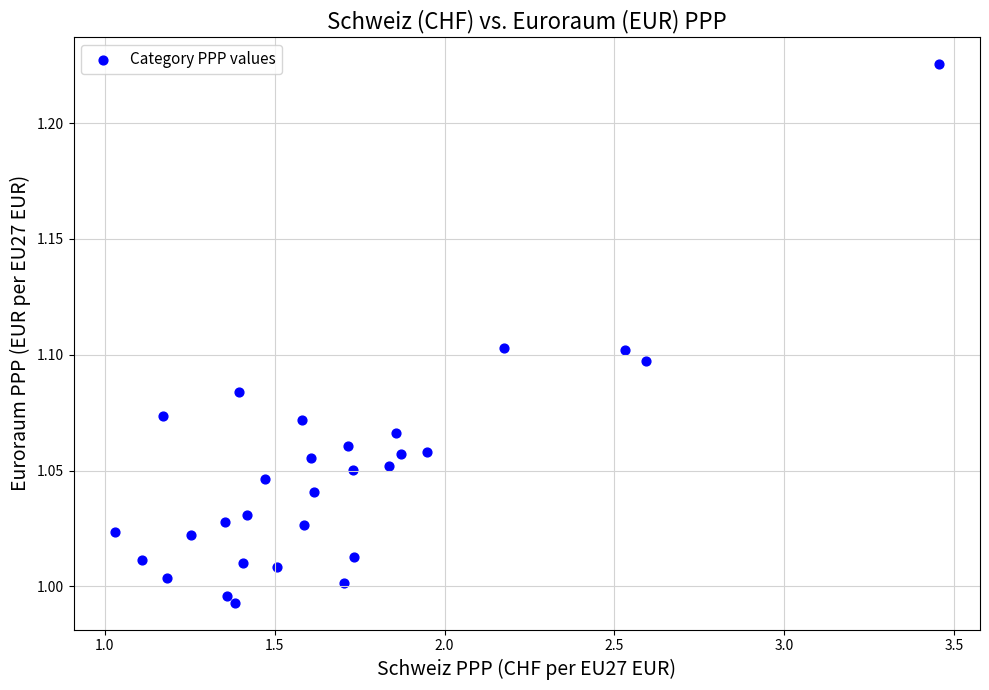

What is the range of X values (max minus min)?

2.4